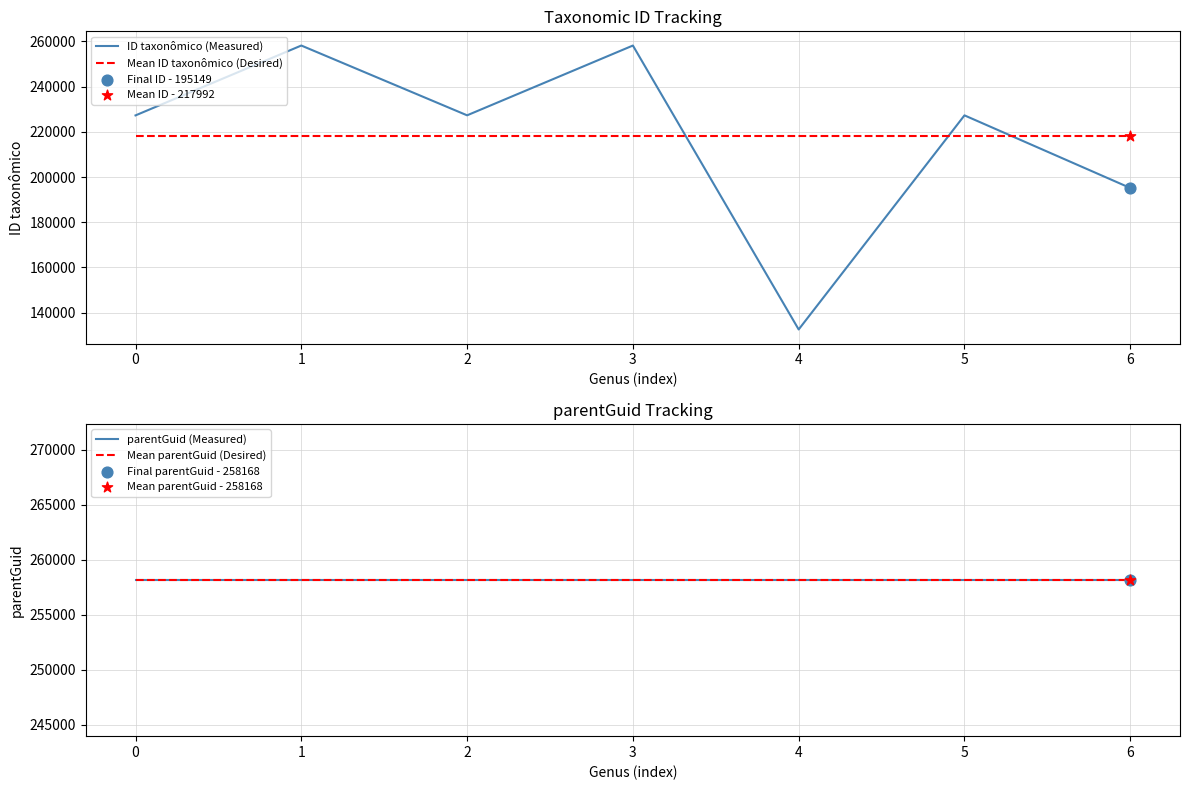

Which series has the largest Y range (max minus min)?

ID taxonômico (Measured)